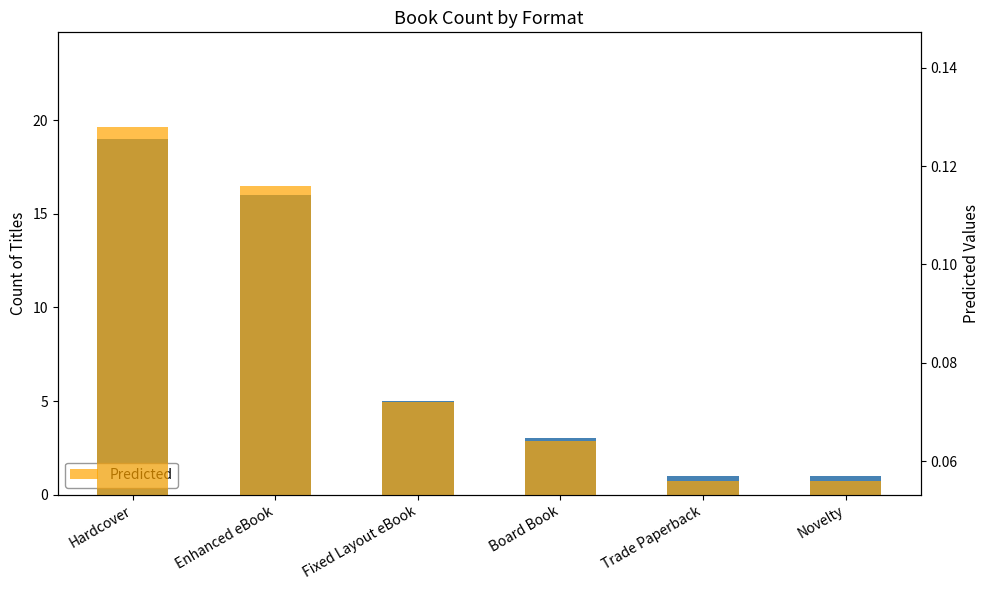

What is the value of the Count bar at the 5th from the left?

1.0